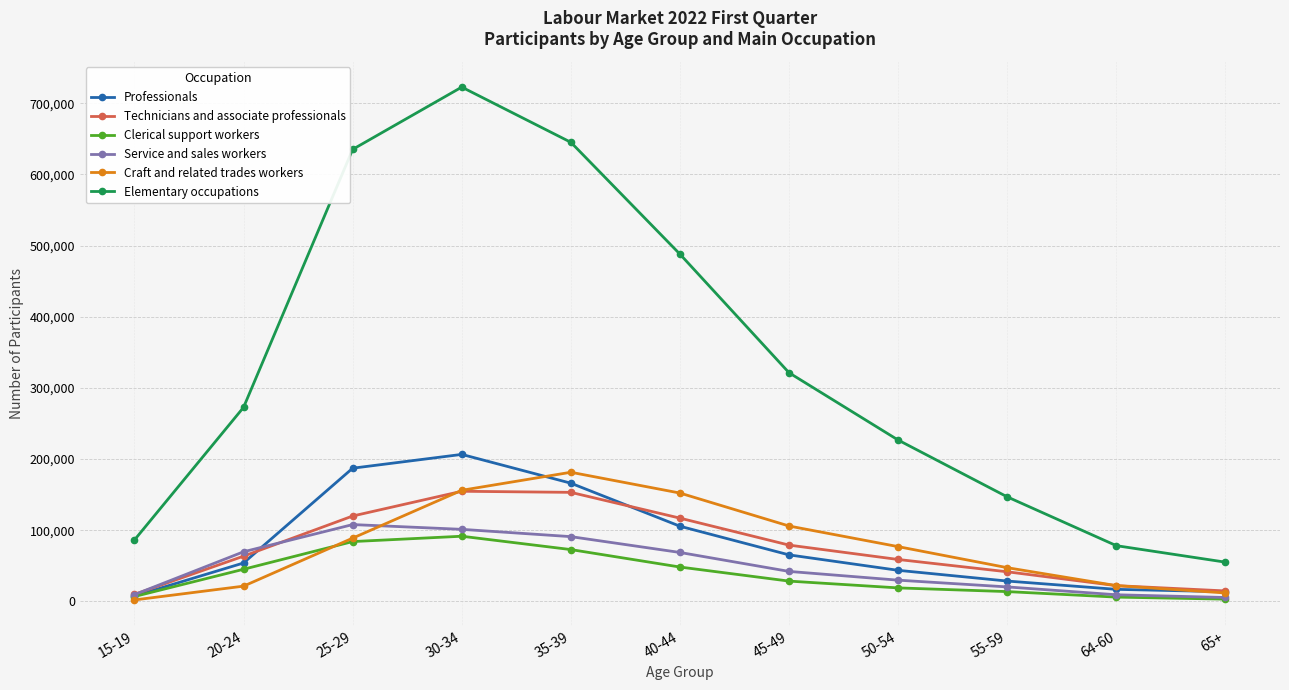

What is the label of the 2nd point from the right?

64-60